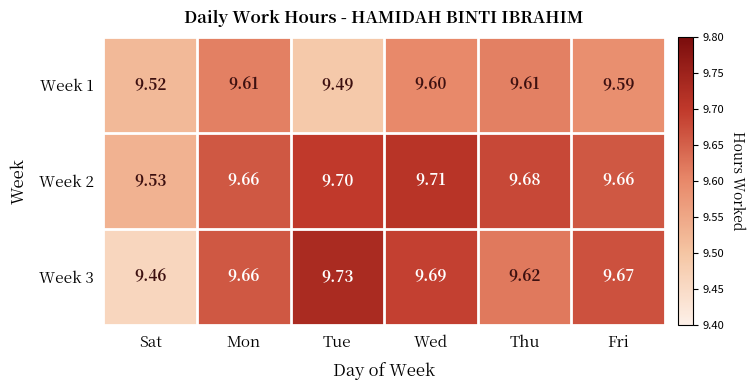

Which series changed the most between Wed and Thu?

Week 3